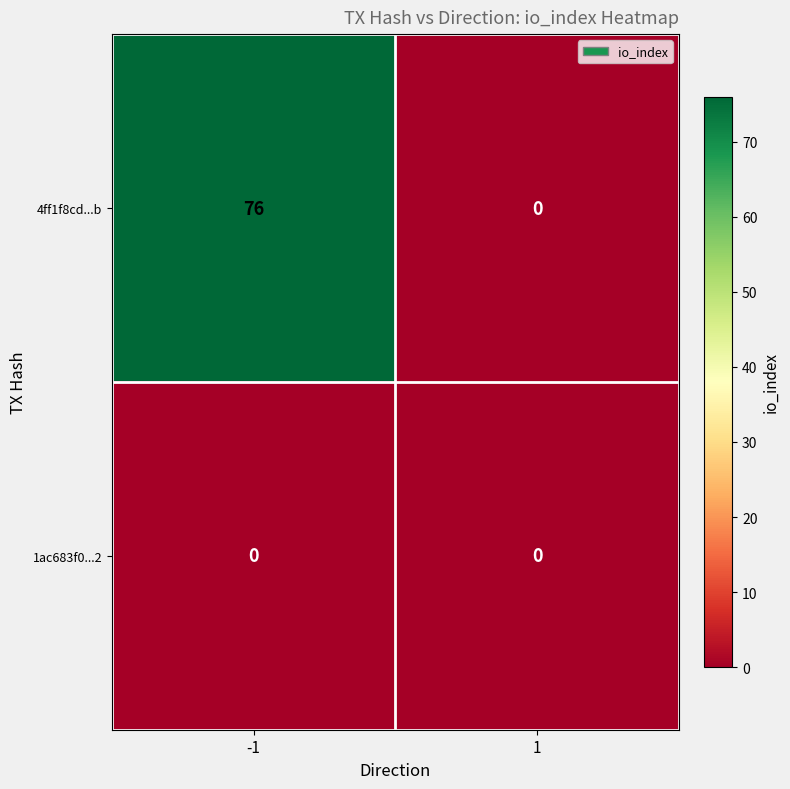

At -1, list the series in order from smallest to largest.

1ac683f0...2, 4ff1f8cd...b